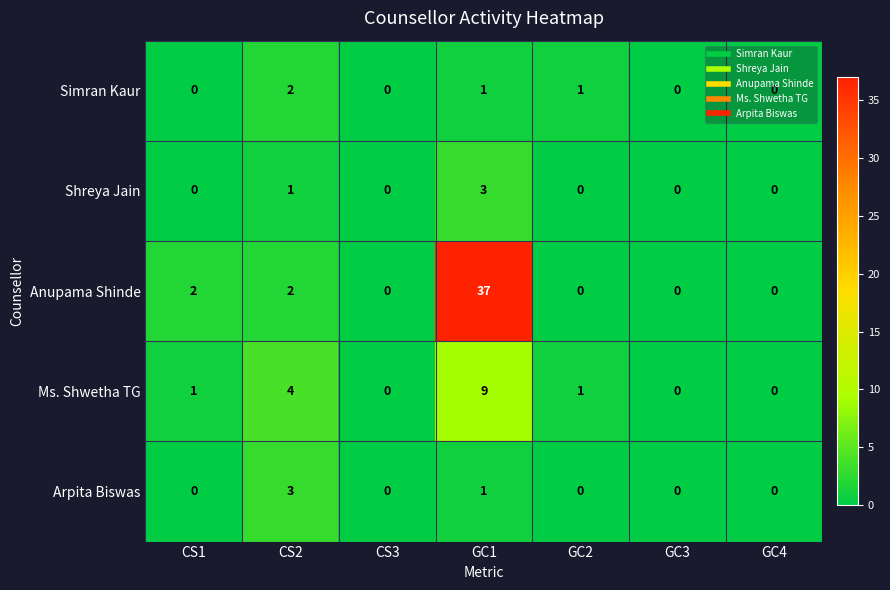

What is the sum of all Simran Kaur values?

4